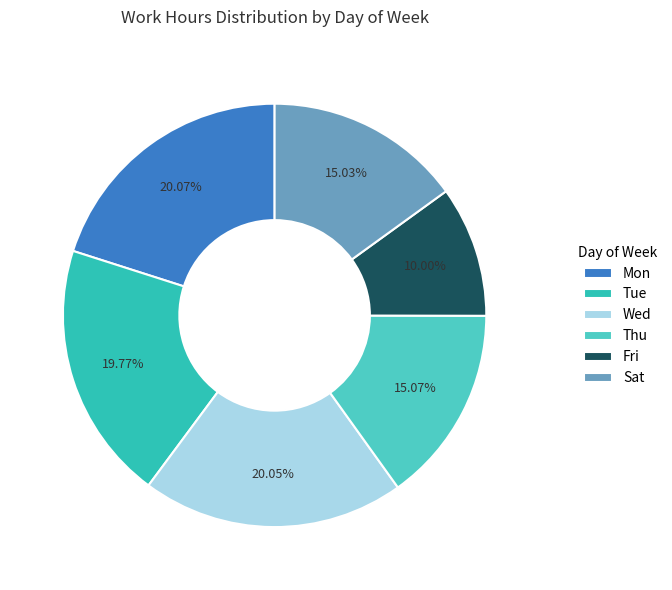

To the nearest percent, what portion does Tue represent?

20%